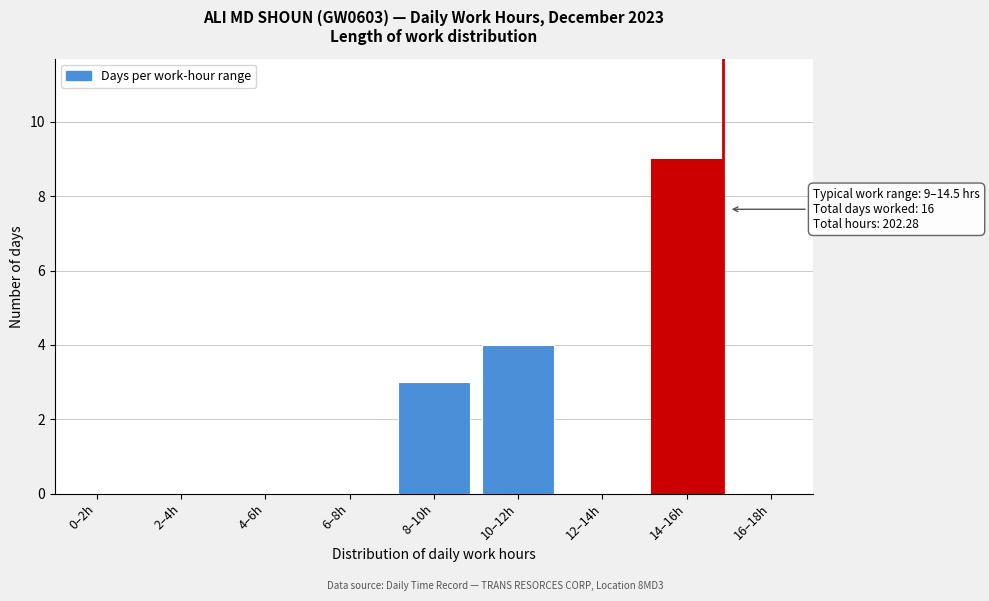

Reading left to right, list all the values displayed in this chart.

0–2h=0	2–4h=0	4–6h=0	6–8h=0	8–10h=3	10–12h=4	12–14h=0	14–16h=9	16–18h=0